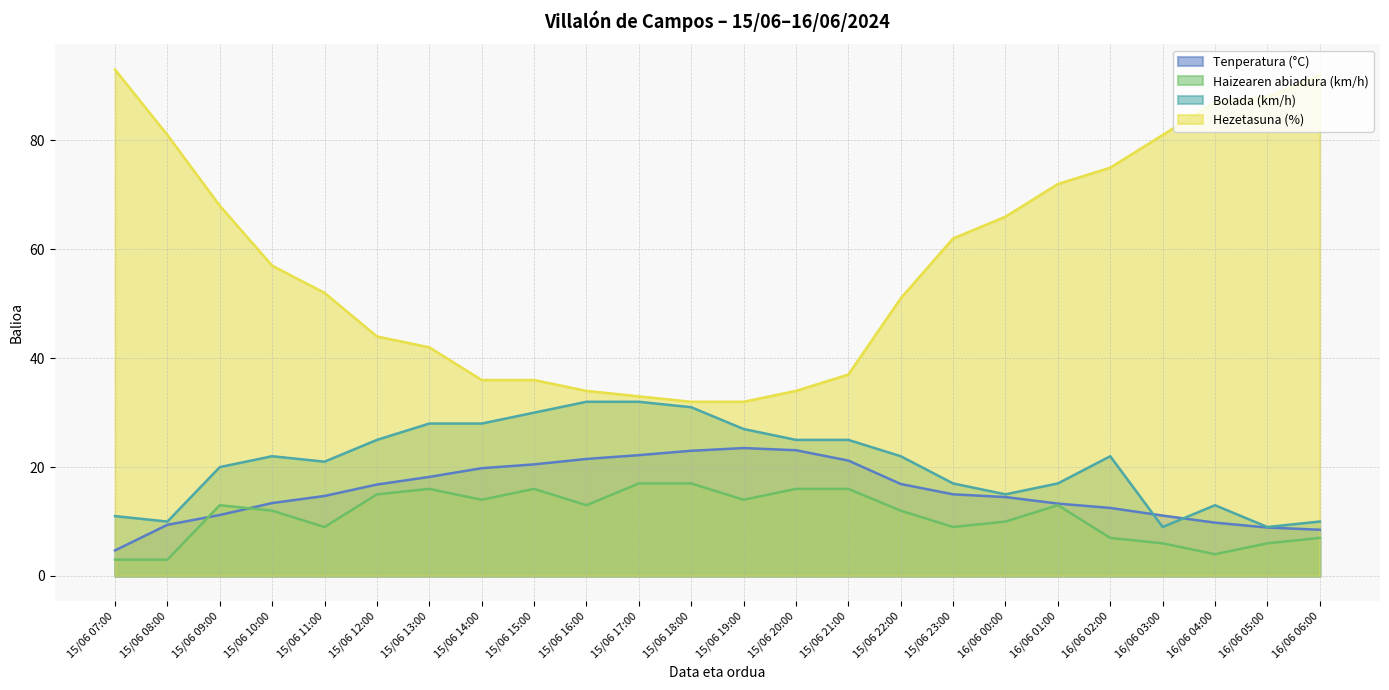

At how many categories does at least one series exceed 32?

22